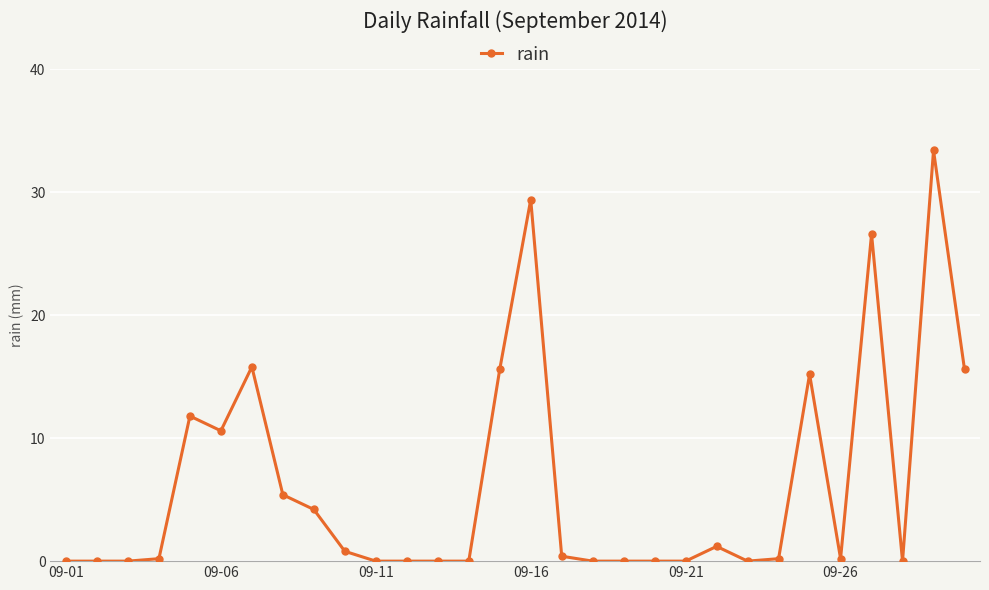

Count the number of data series in this chart.

1